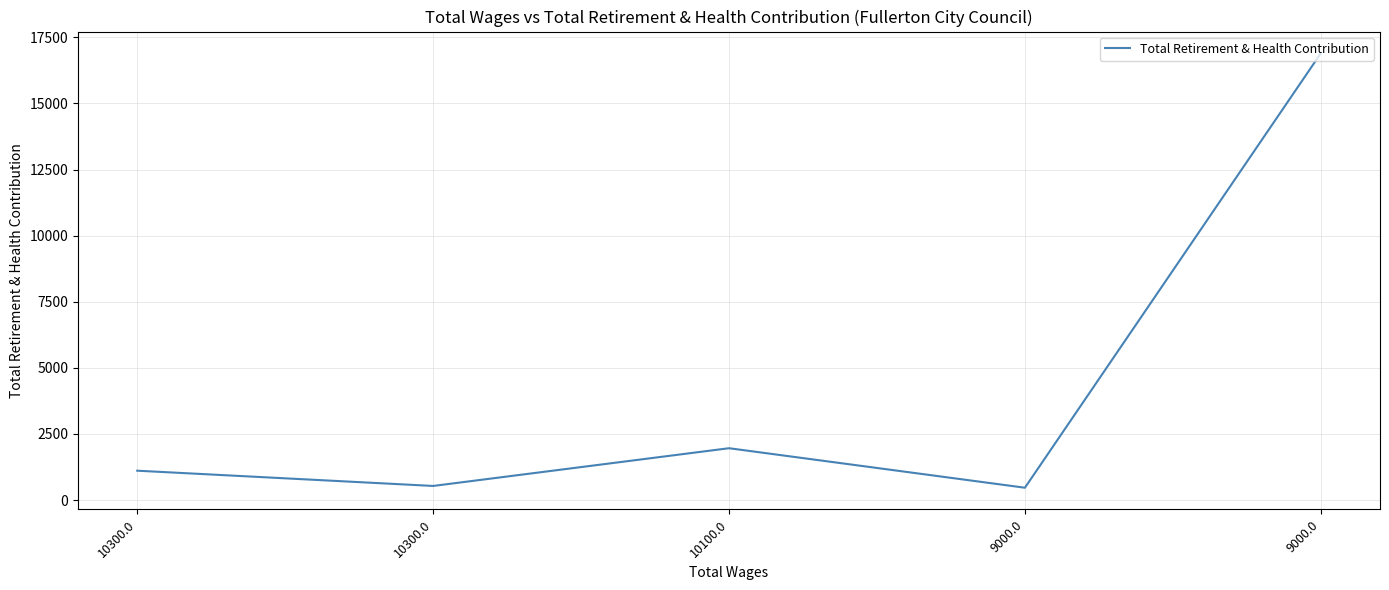

How many lines are shown in the chart?

1